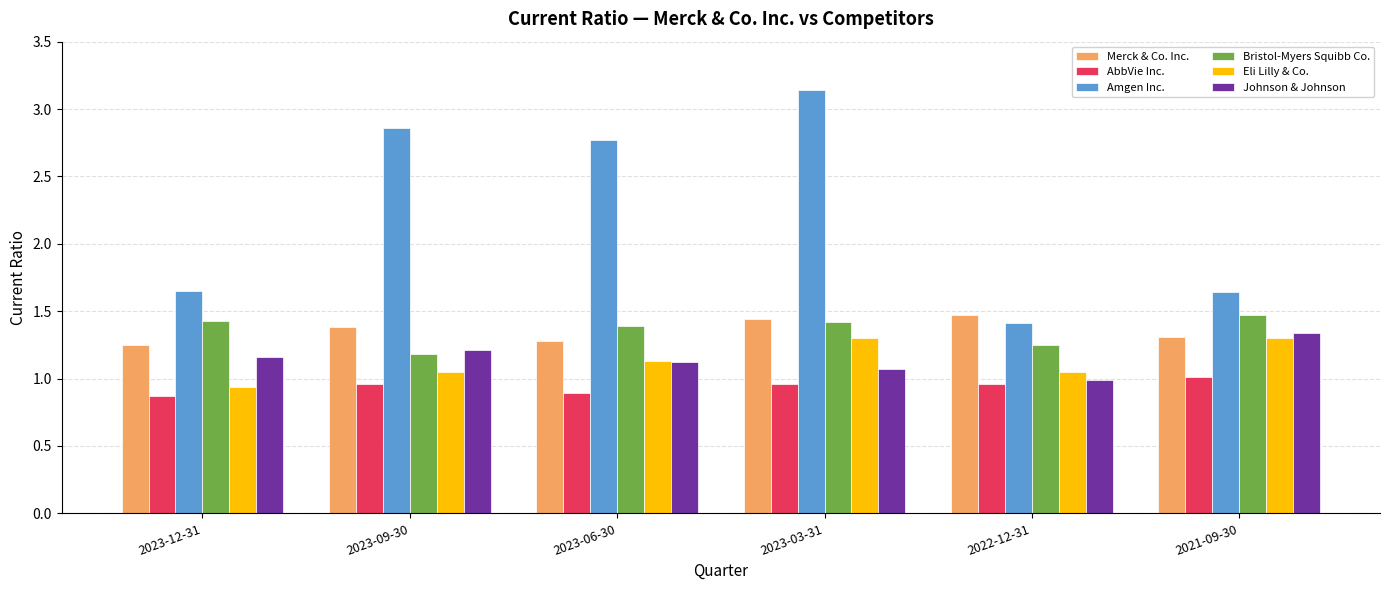

What are all the series names shown in the legend?

Merck & Co. Inc., AbbVie Inc., Amgen Inc., Bristol-Myers Squibb Co., Eli Lilly & Co., Johnson & Johnson